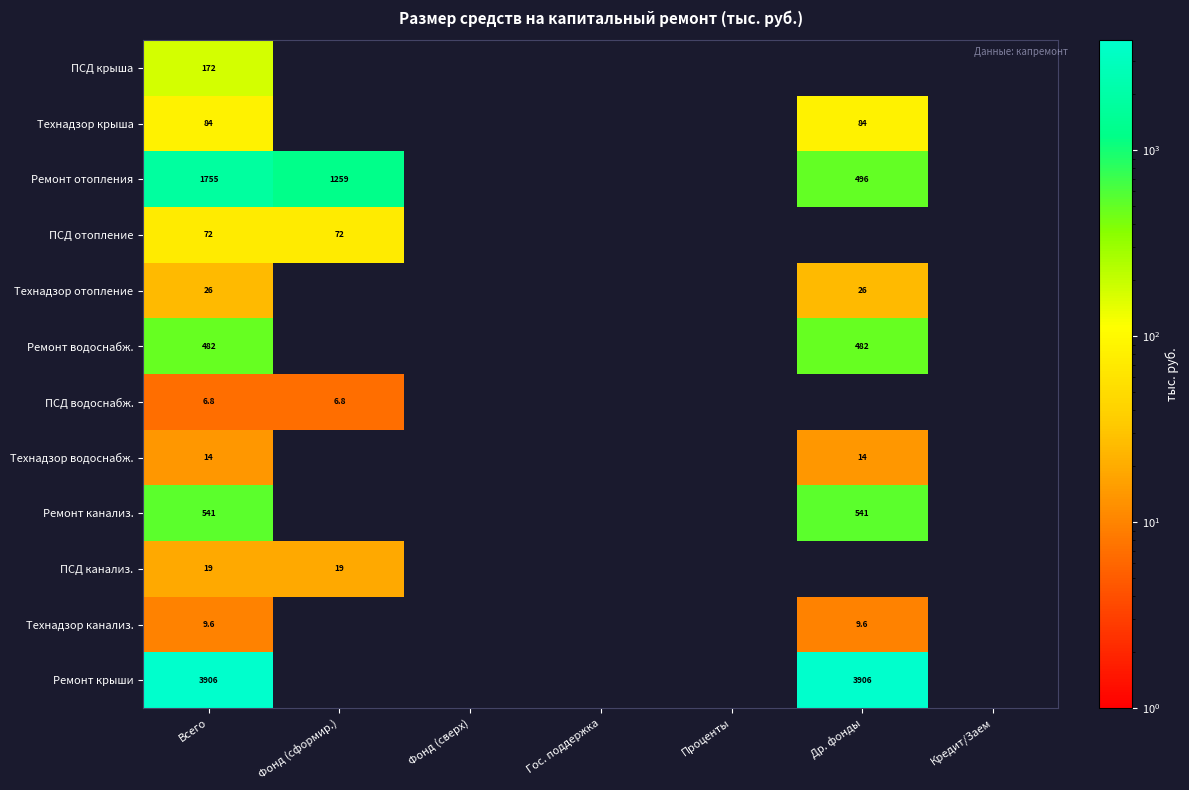

The value of ПСД водоснабж. at Фонд (сформир.) is 2.1. True or false?

False